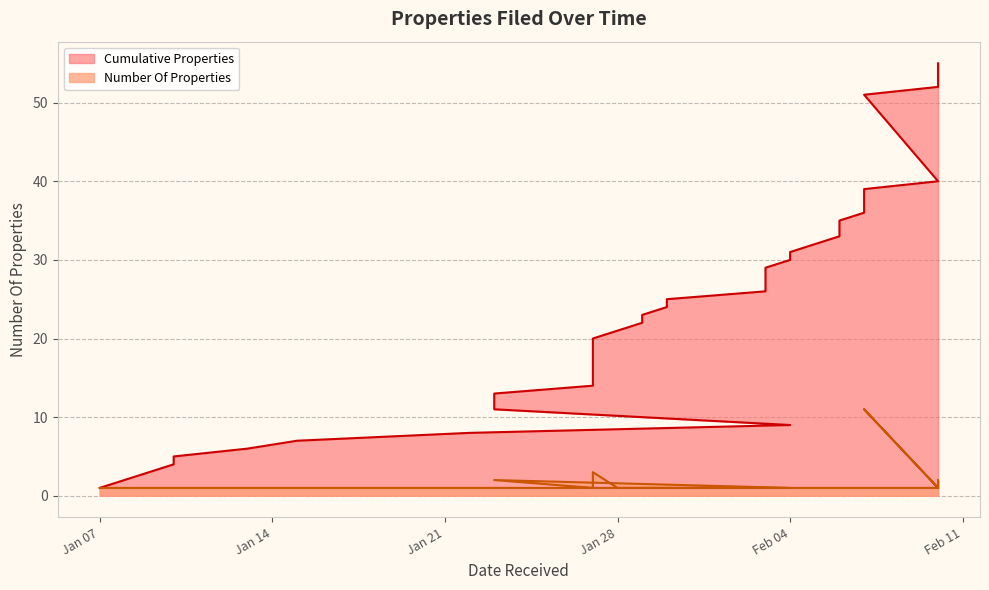

At which label is Number Of Properties closest to 6?

2025-01-27